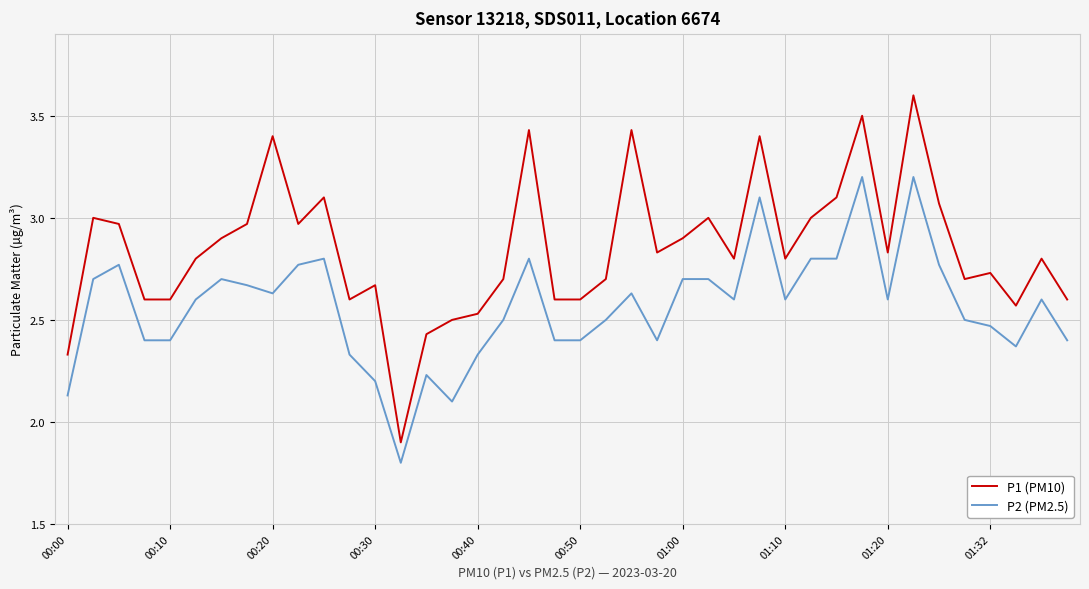

True or false: P2 (PM2.5) and P1 (PM10) intersect in this chart.

False